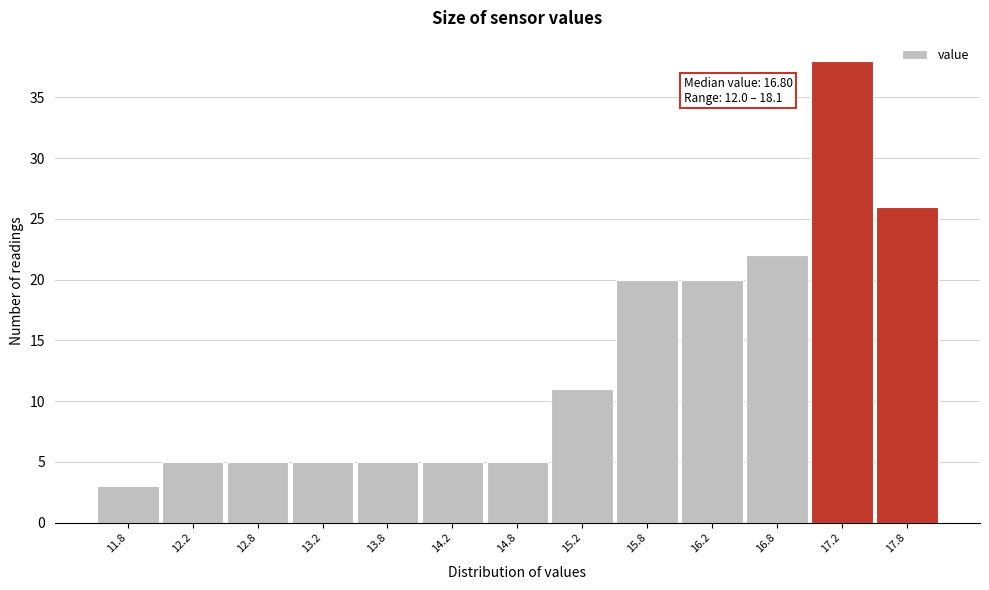

Reading left to right, list all the values displayed in this chart.

11.8=3	12.2=5	12.8=5	13.2=5	13.8=5	14.2=5	14.8=5	15.2=11	15.8=20	16.2=20	16.8=22	17.2=38	17.8=26